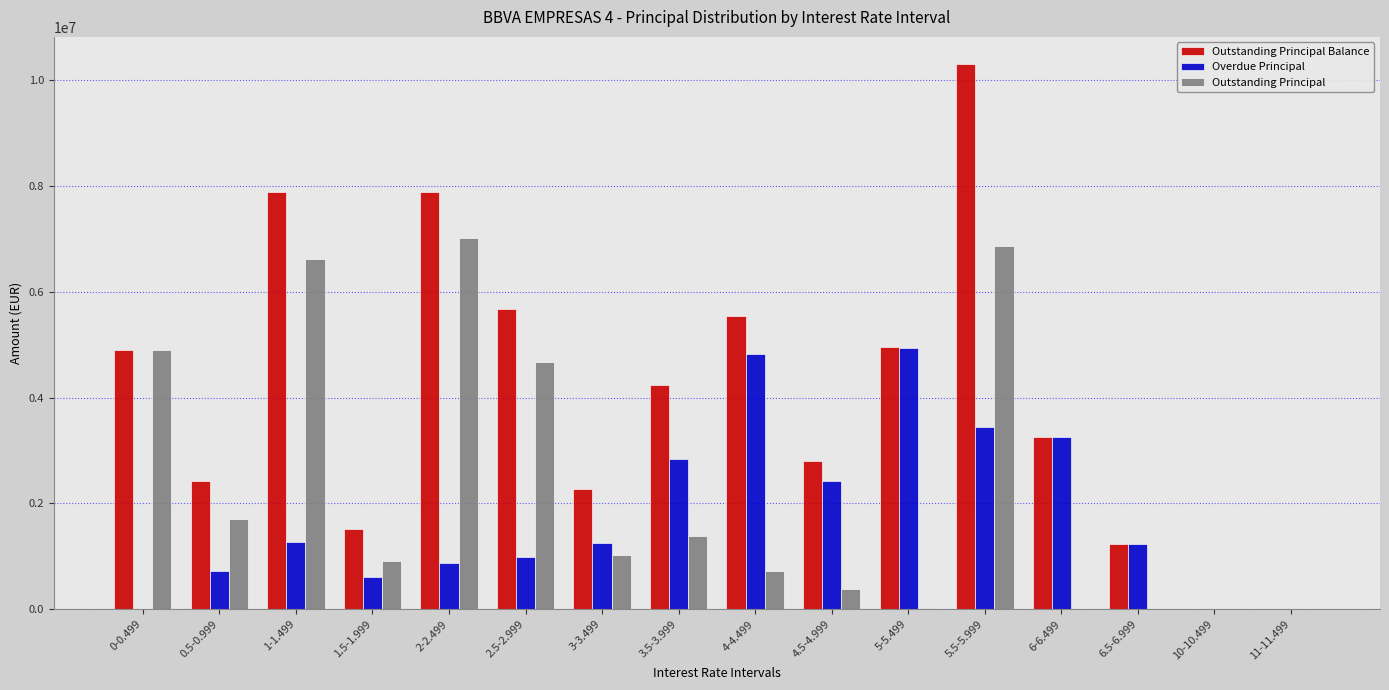

The value of Outstanding Principal Balance at 2.5-2.999 is 5667343.1. True or false?

True